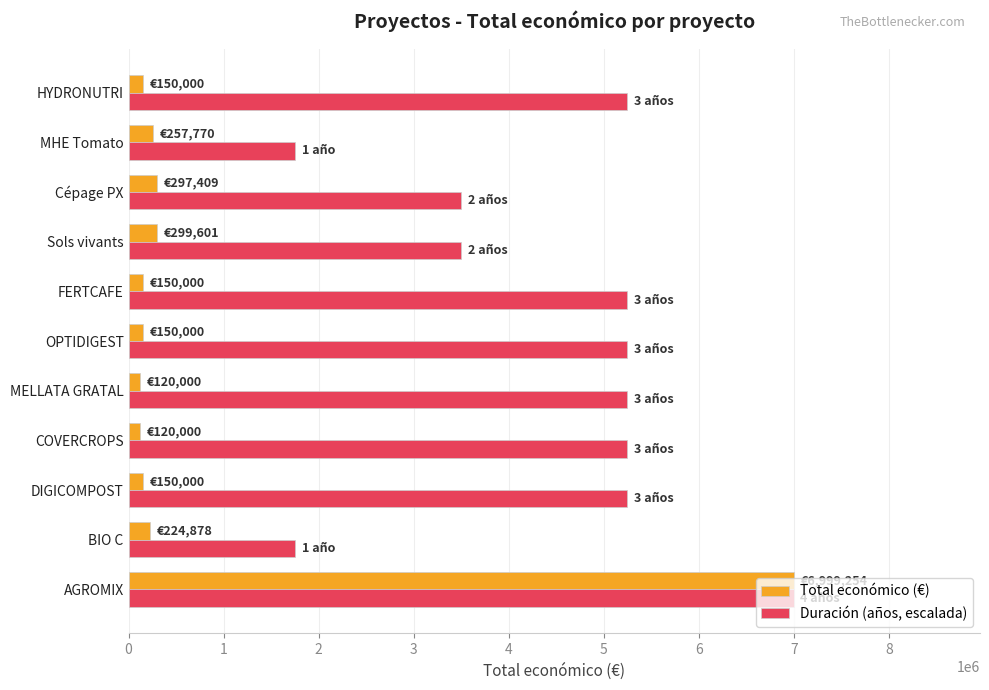

What is the difference between the second highest and second lowest values in the Total económico (€) series?

179601.0